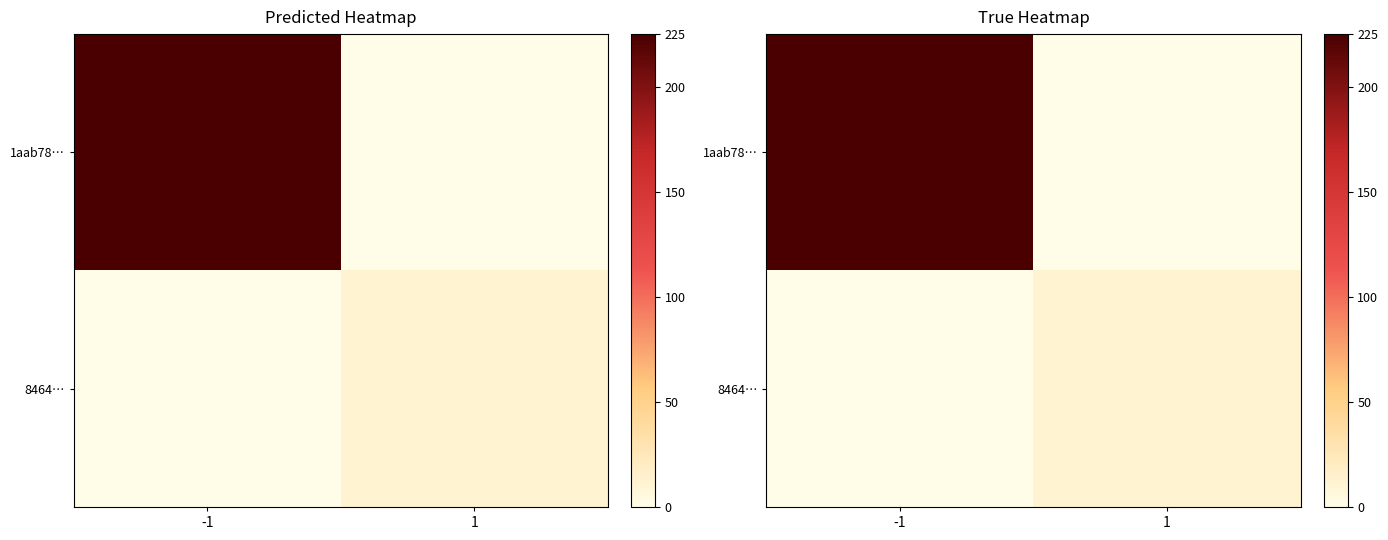

Rank the series by their maximum value, from lowest to highest.

8464…, 1aab78…